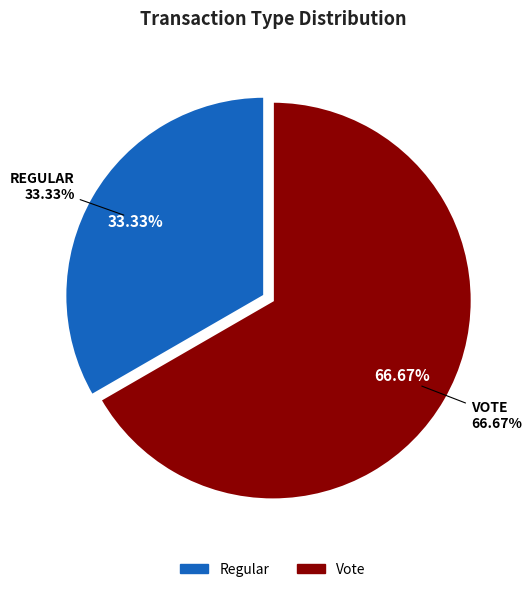

What percentage is NOT represented by Vote?

33.3%